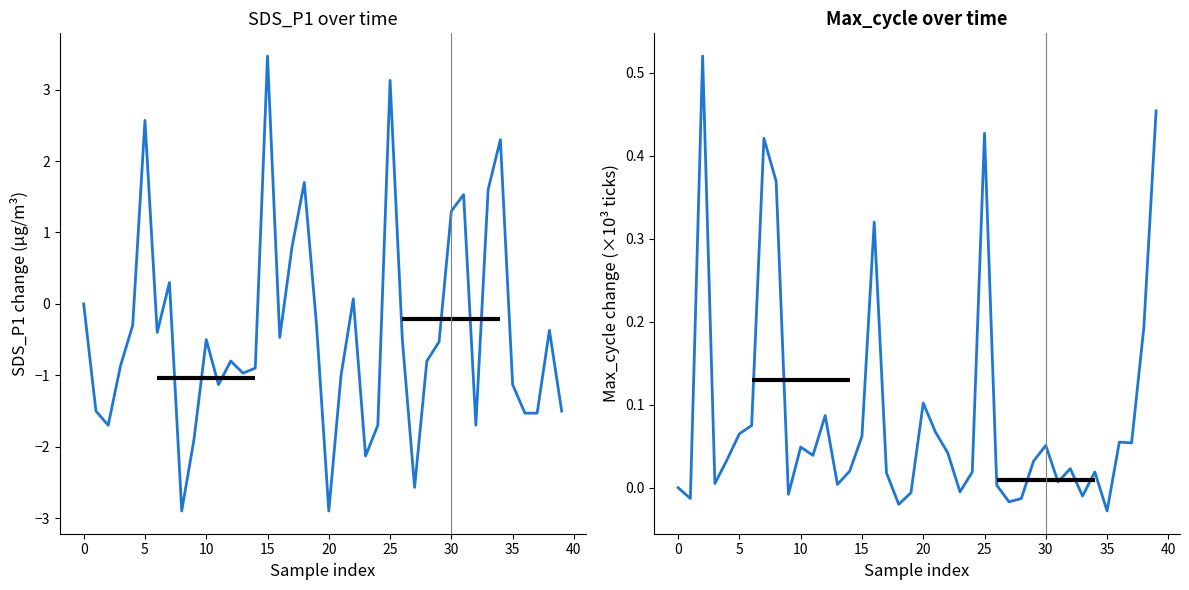

How many values in Max_cycle are above zero?

30